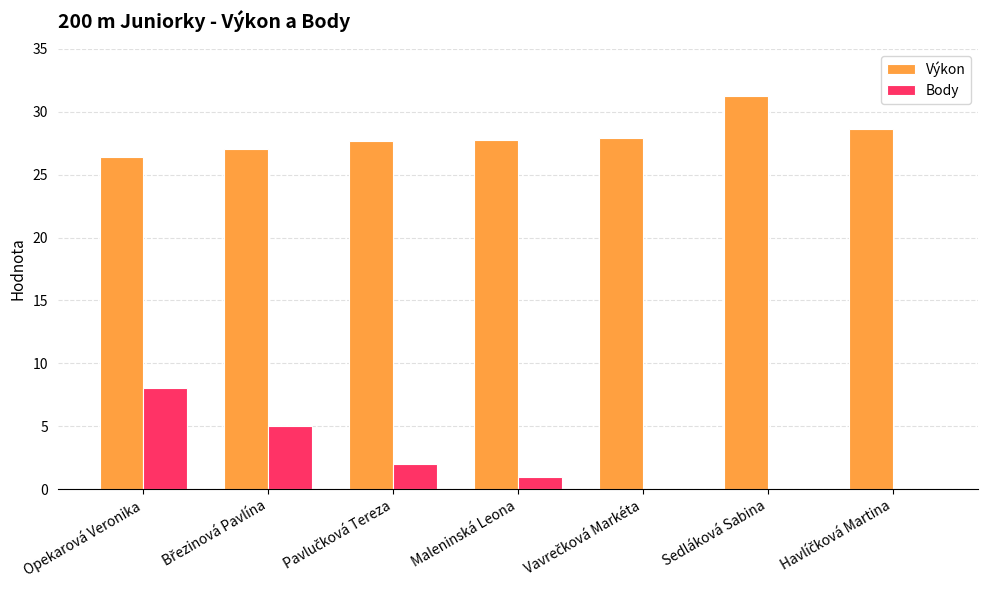

What is the maximum value for Výkon?

31.3